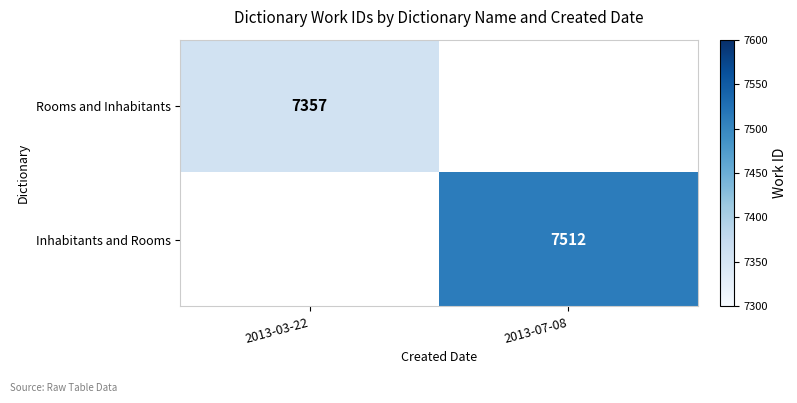

What is the total value across all series at 2013-03-22?

7357